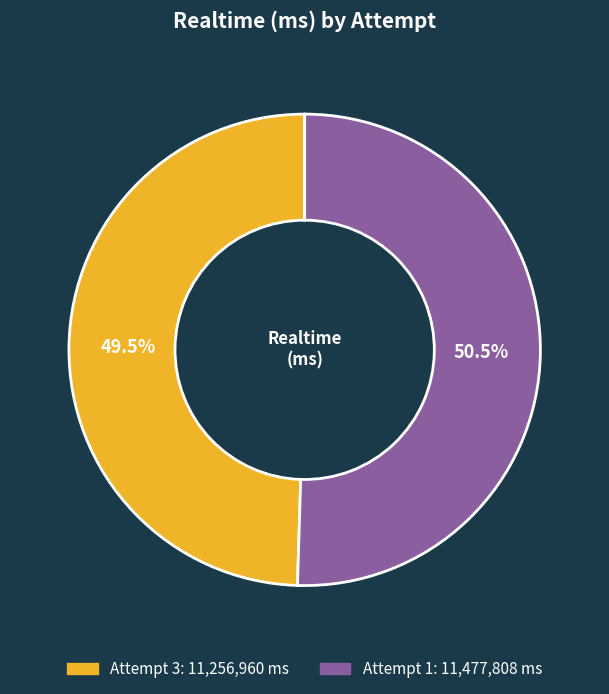

Which has a higher value, Attempt 1 or Attempt 3?

Attempt 1